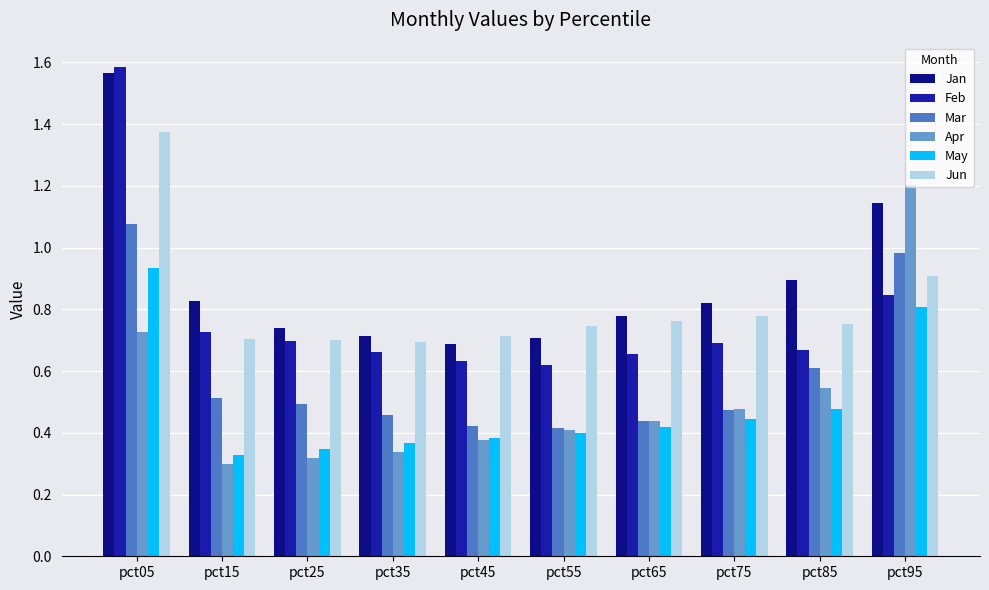

Rank the categories by Mar value from lowest to highest.

pct55, pct45, pct65, pct35, pct75, pct25, pct15, pct85, pct95, pct05